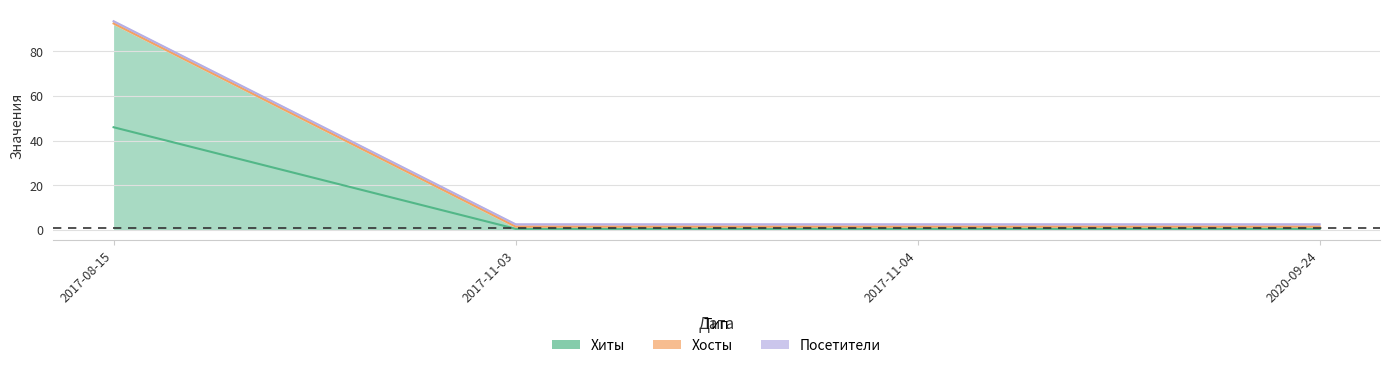

At which category is the sum across all series the highest?

2017-08-15